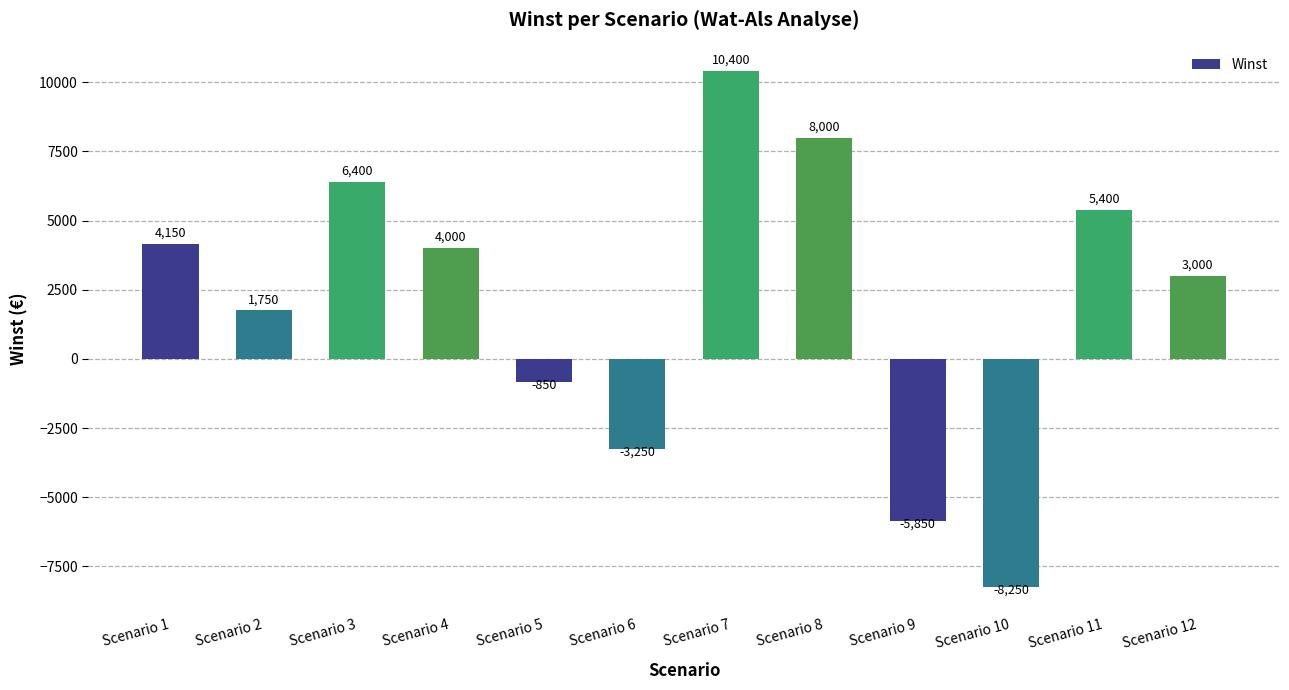

List the labels in order of value, smallest first.

Scenario 10, Scenario 9, Scenario 6, Scenario 5, Scenario 2, Scenario 12, Scenario 4, Scenario 1, Scenario 11, Scenario 3, Scenario 8, Scenario 7